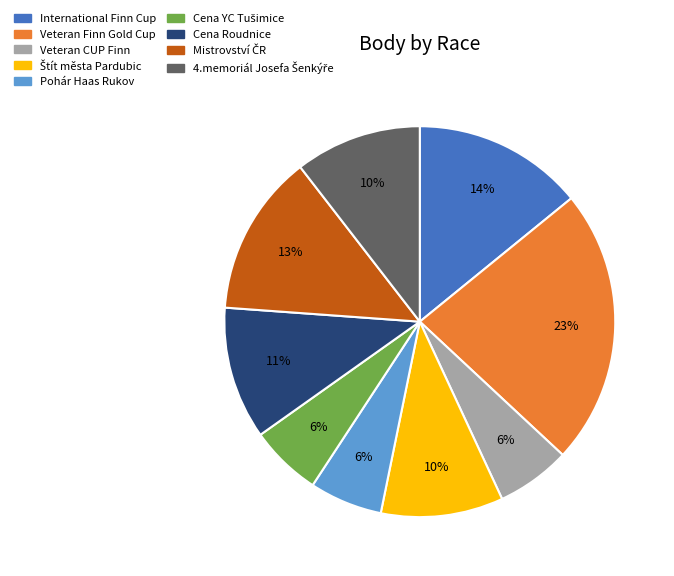

To the nearest percent, what is the difference between the largest and smallest slice percentages?

17%